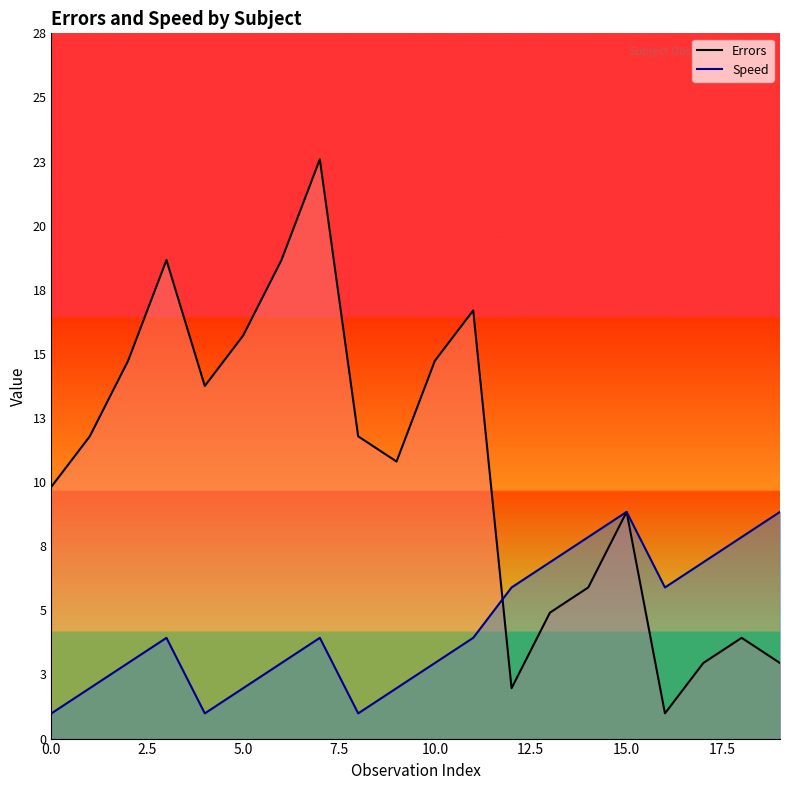

At how many categories does at least one series exceed 6?

18